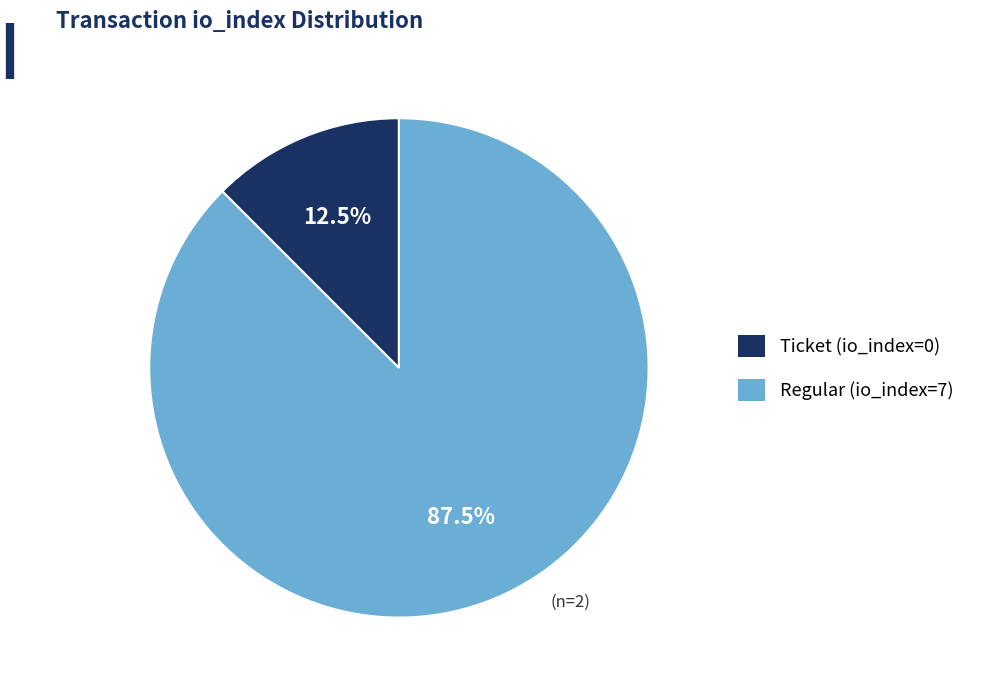

What is the majority slice?

Regular (io_index=7)